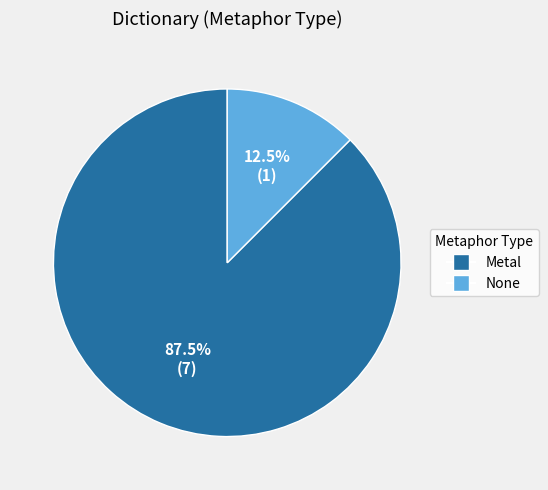

To the nearest percent, what is the average slice percentage?

50%